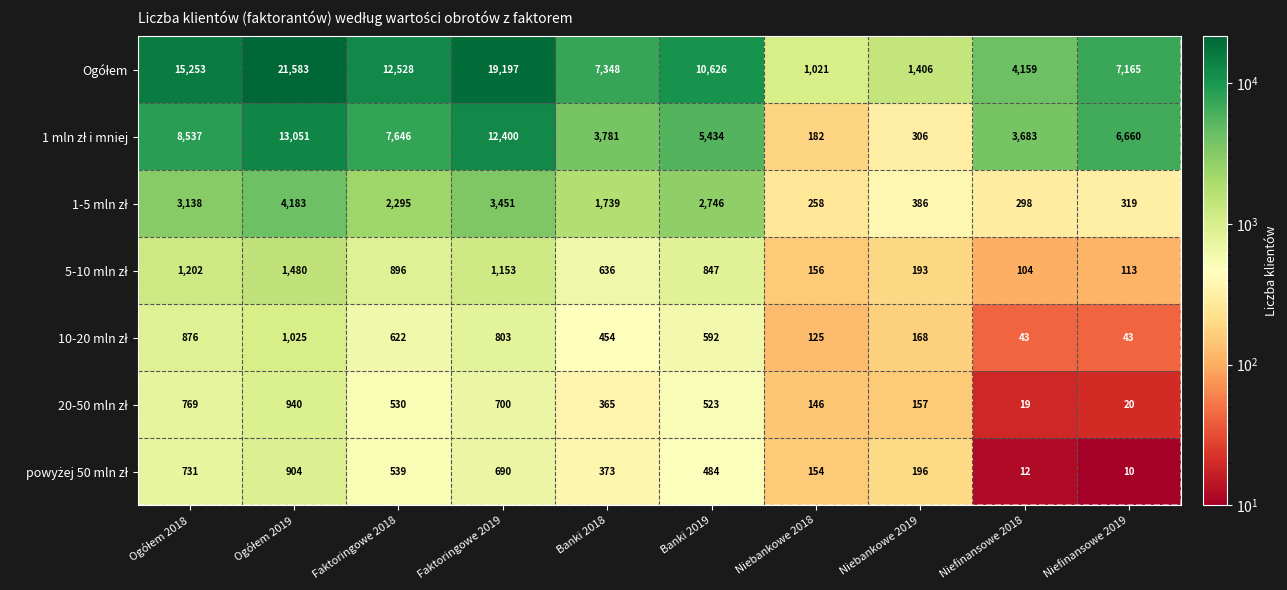

What is the spread (max minus min) of values at Faktoringowe 2018?

11998